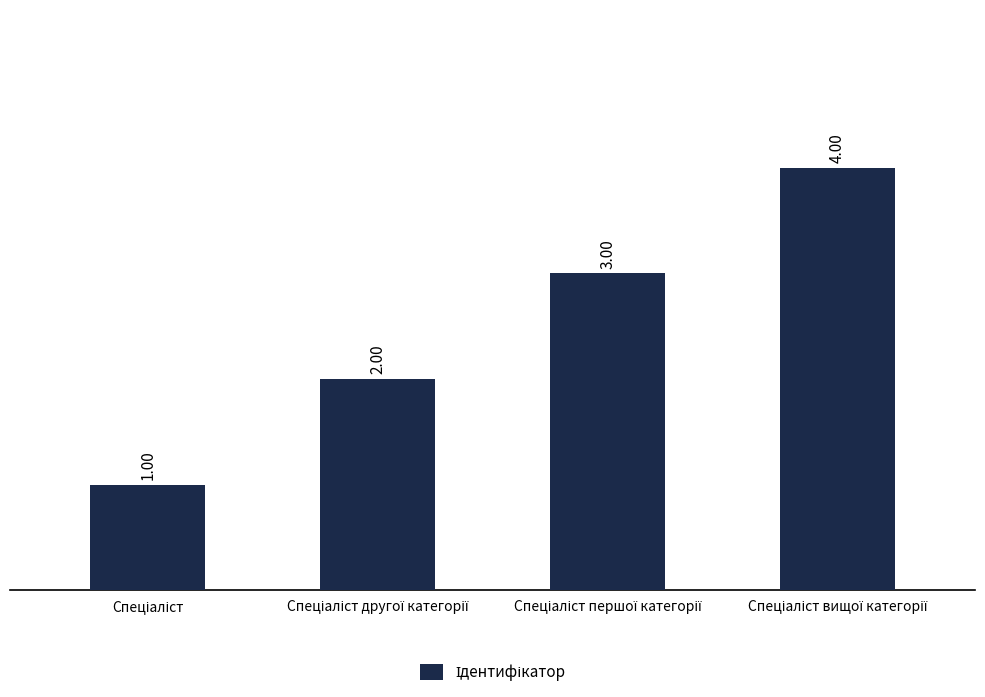

What is the sum of all values?

10